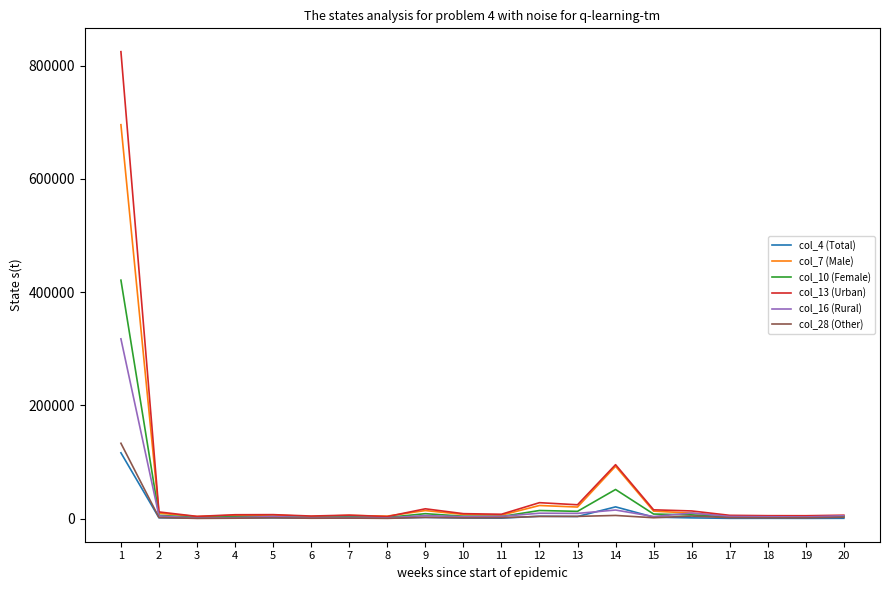

The value of col_28 (Other) at 1 is 132918. True or false?

True